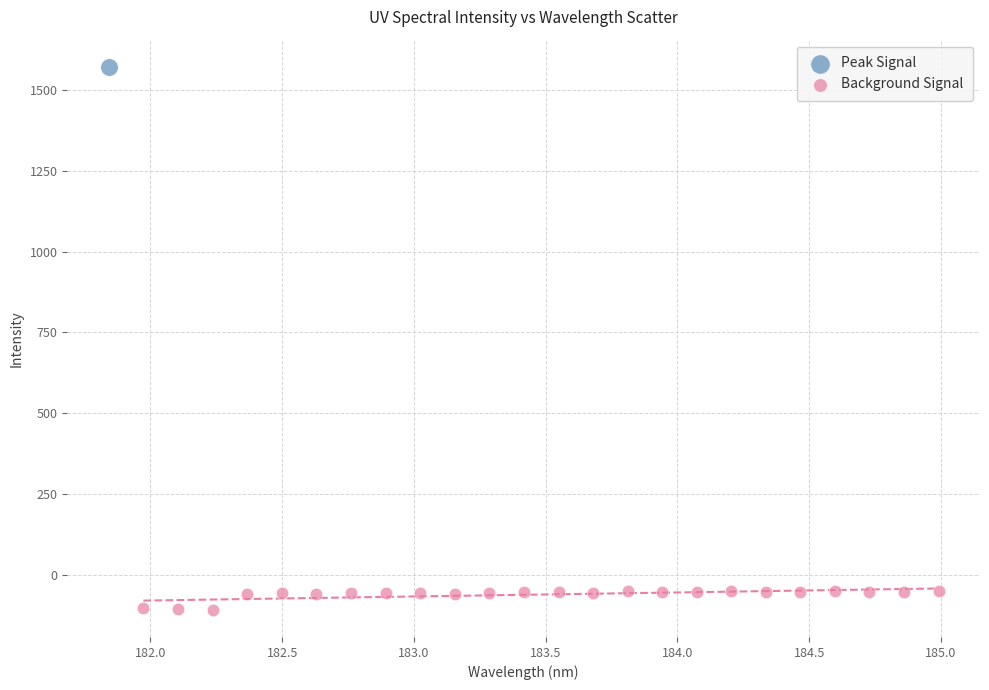

What are all the series names shown in the legend?

Peak Signal, Background Signal